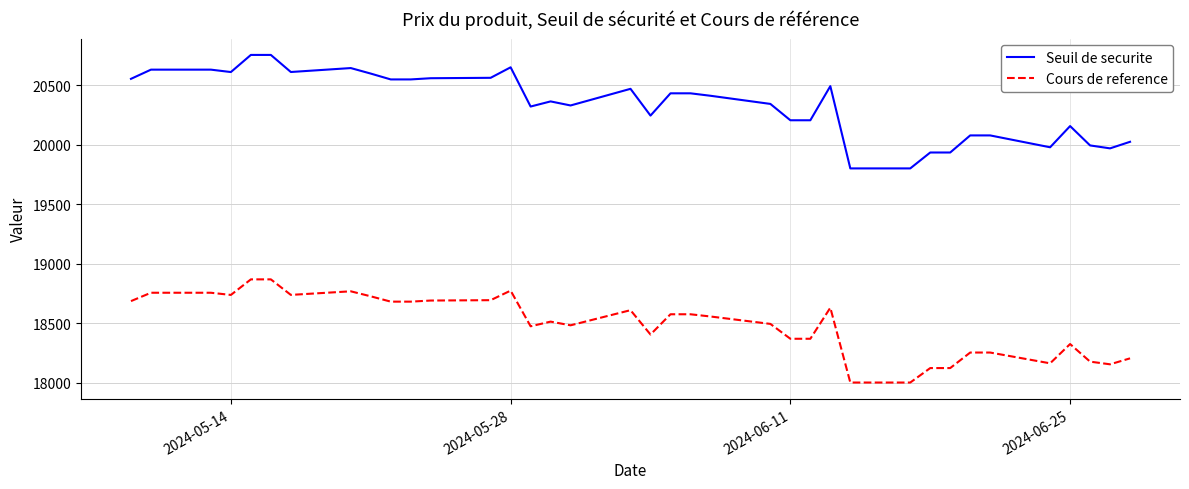

True or false: Seuil de securite and Cours de reference cross at least once.

False